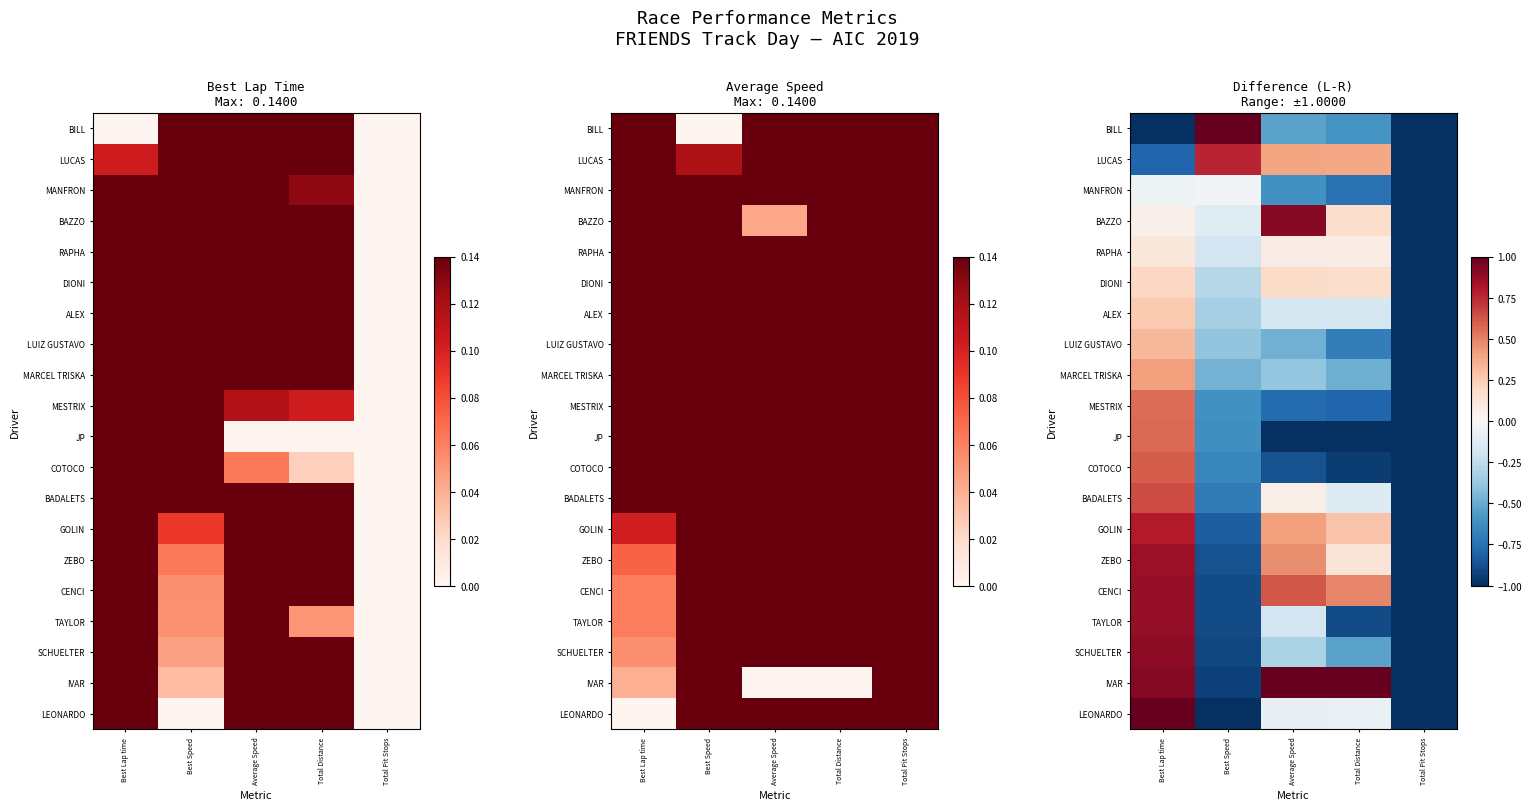

How many categories are shown in the chart?

5